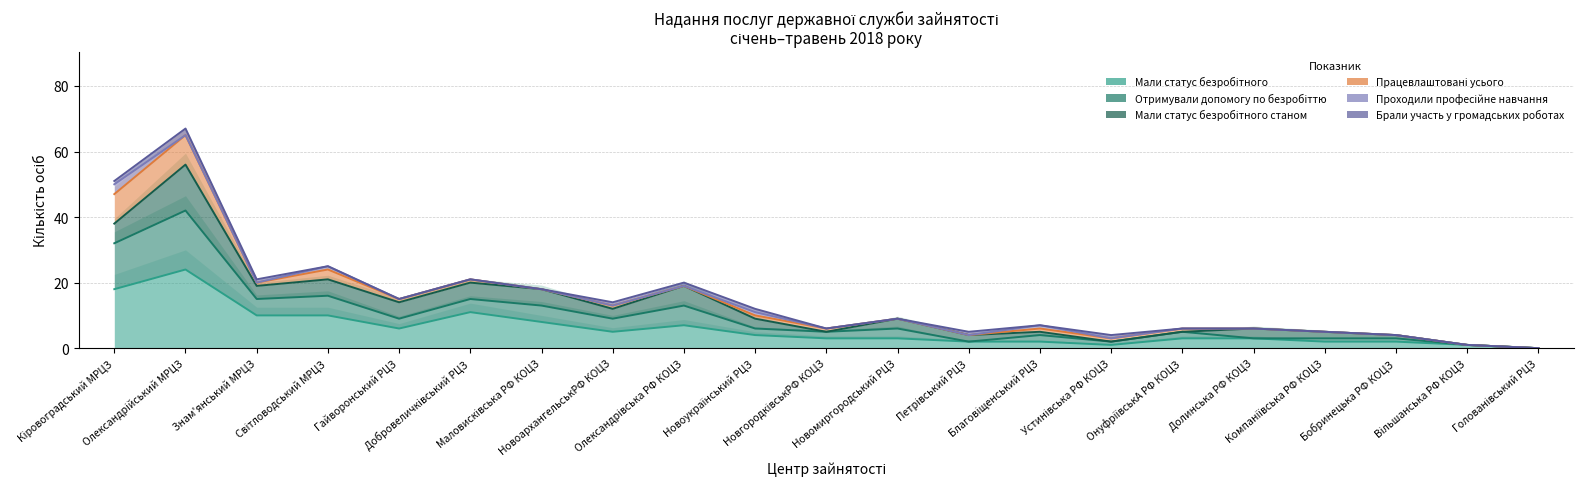

At Благовіщенський РЦЗ, list the series in order from smallest to largest.

Мали статус безробітного, Отримували допомогу по безробіттю, Мали статус безробітного станом, Працевлаштовані усього, Проходили професійне навчання, Брали участь у громадських роботах